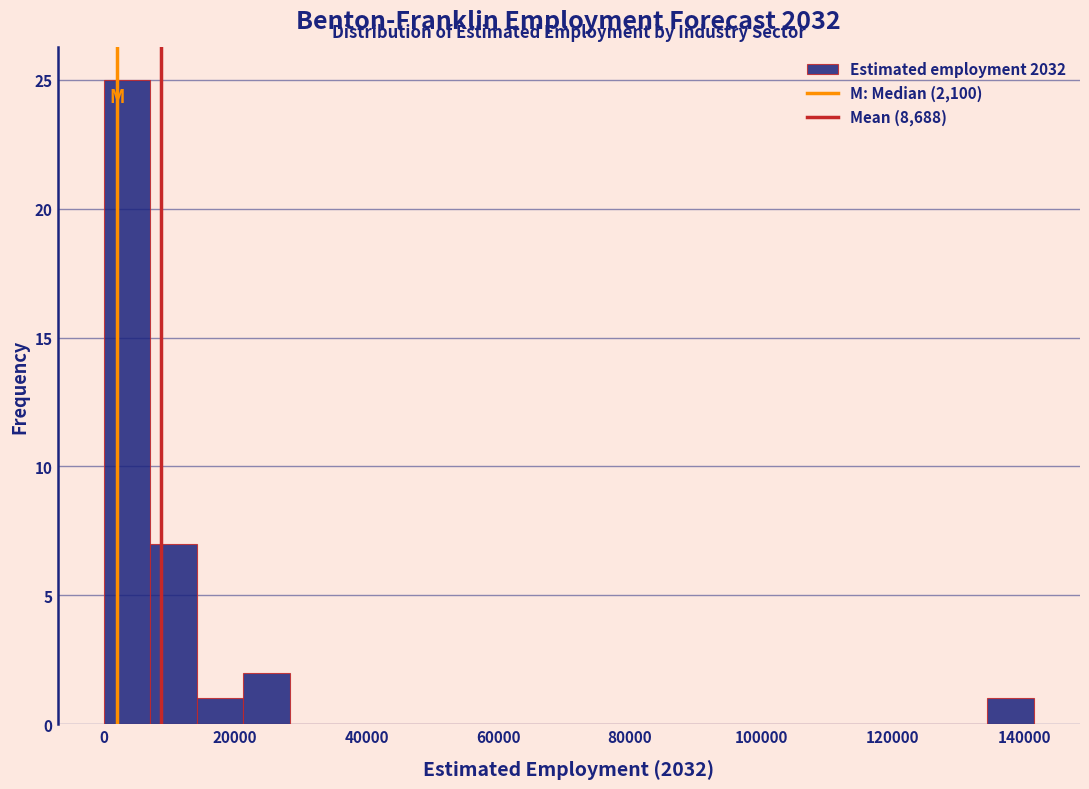

Read against the x-axis, roughly where is the centre of the tallest bar?

4000